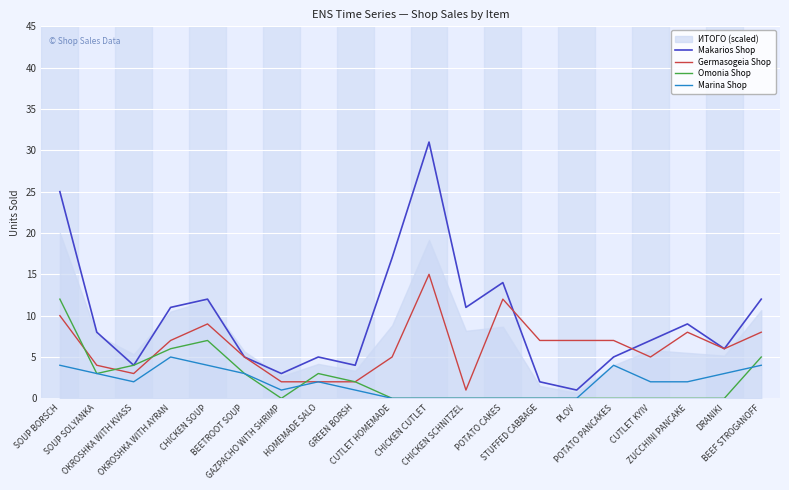

What is the total value across all series at GAZPACHO WITH SHRIMP?

6